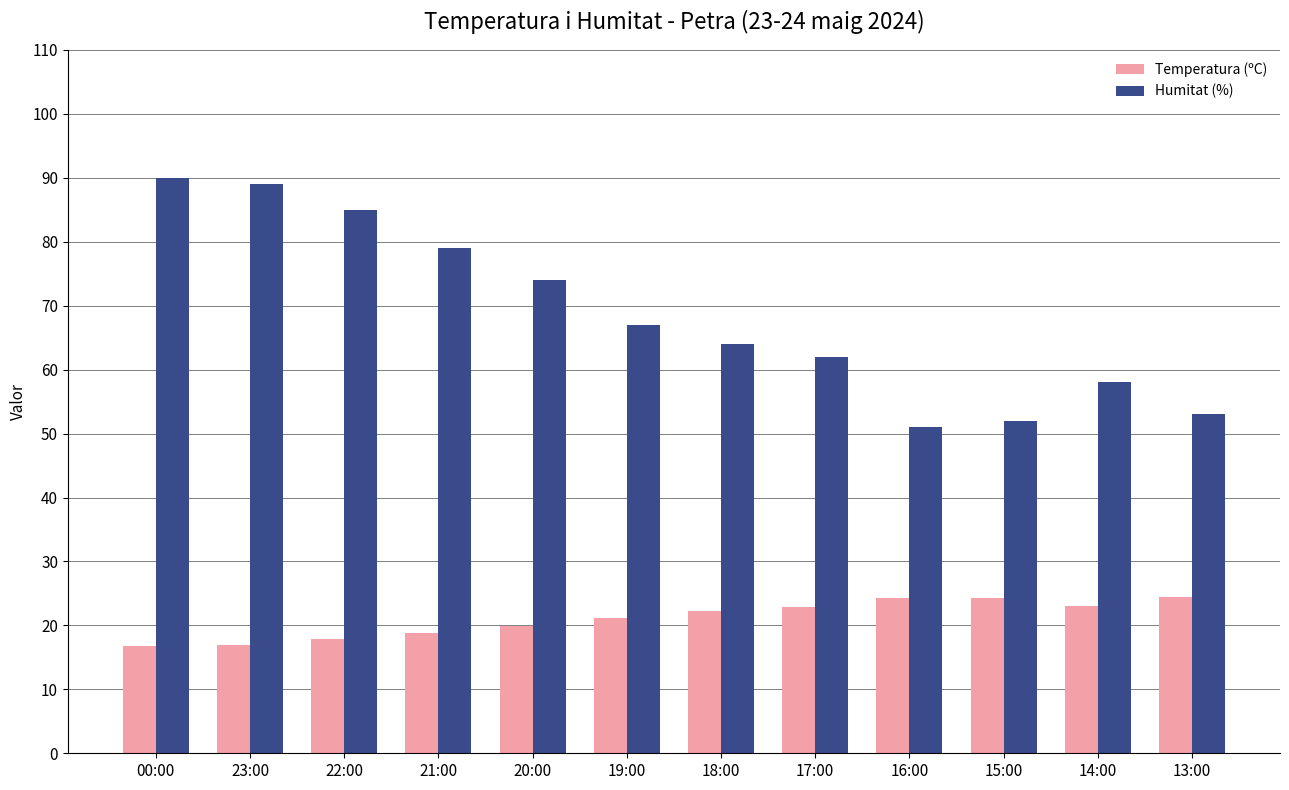

Is it true that Humitat (%) equals 16.5 at 20:00?

False